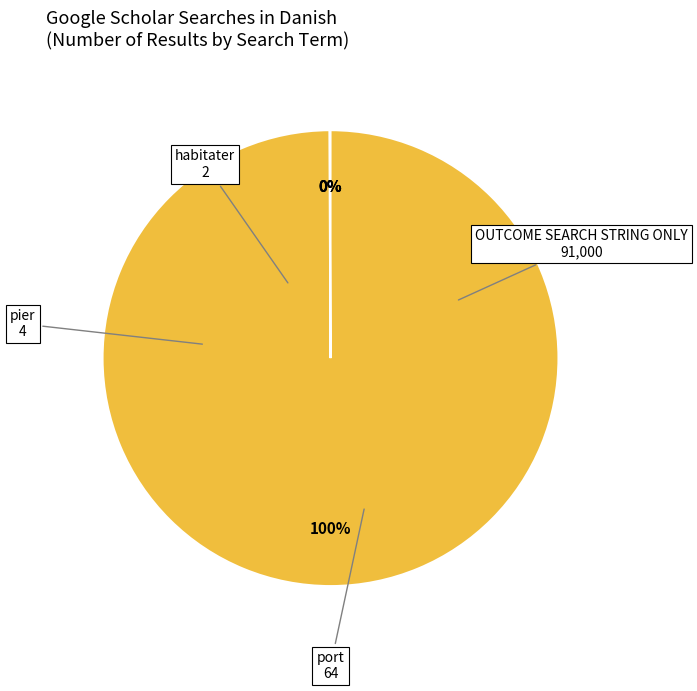

Which category accounts for the majority?

OUTCOME SEARCH STRING ONLY